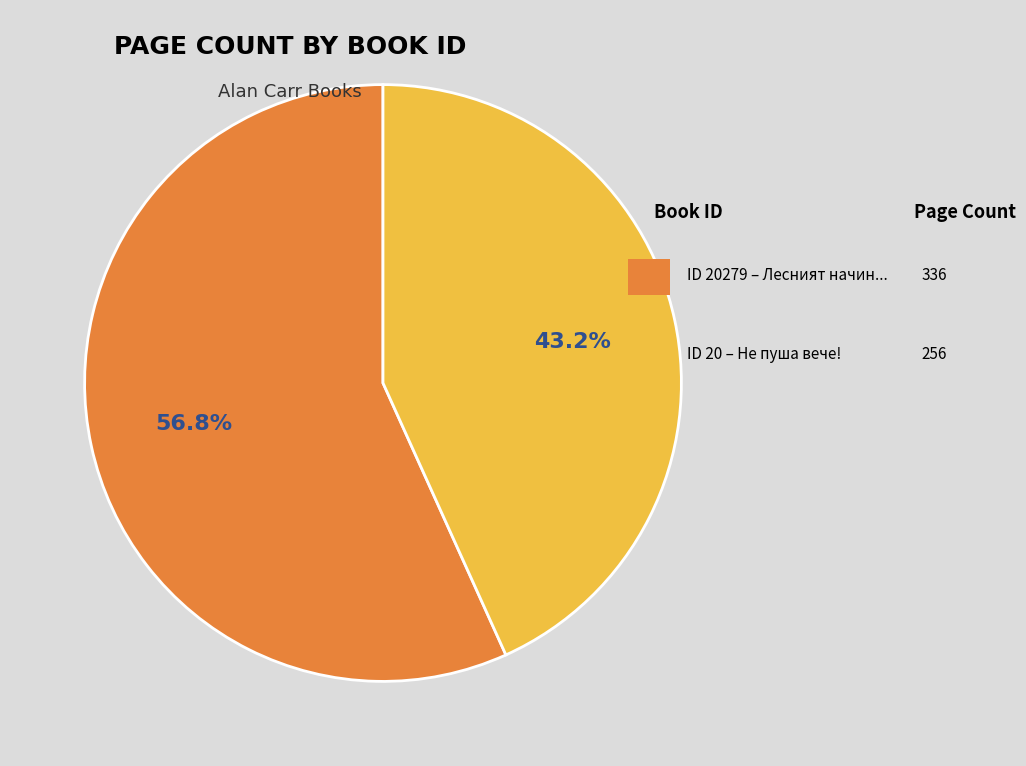

Count the number of slices in the pie.

2